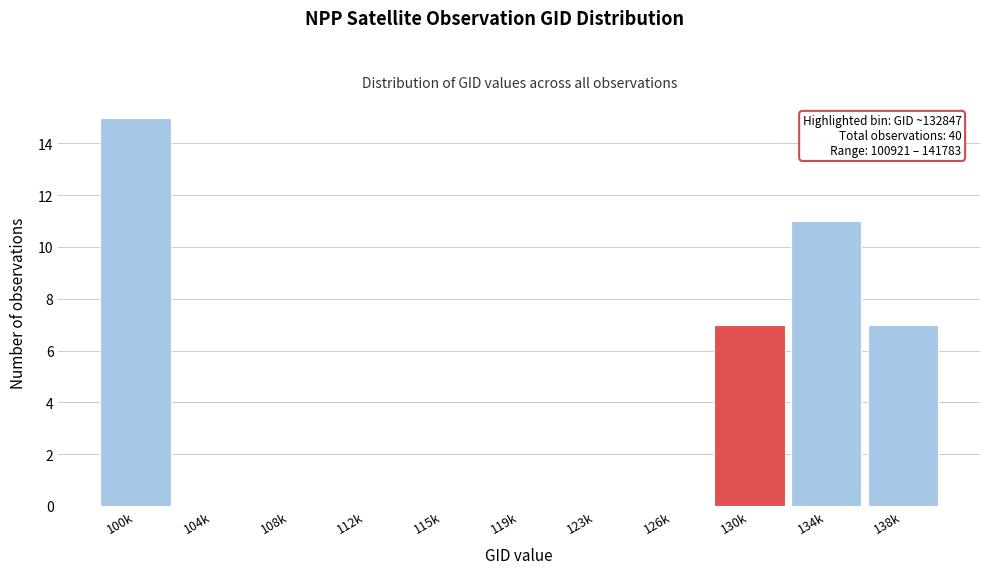

Reading left to right, transcribe all the data shown in this chart.

100k=15	104k=0	108k=0	112k=0	115k=0	119k=0	123k=0	126k=0	130k=7	134k=11	138k=7